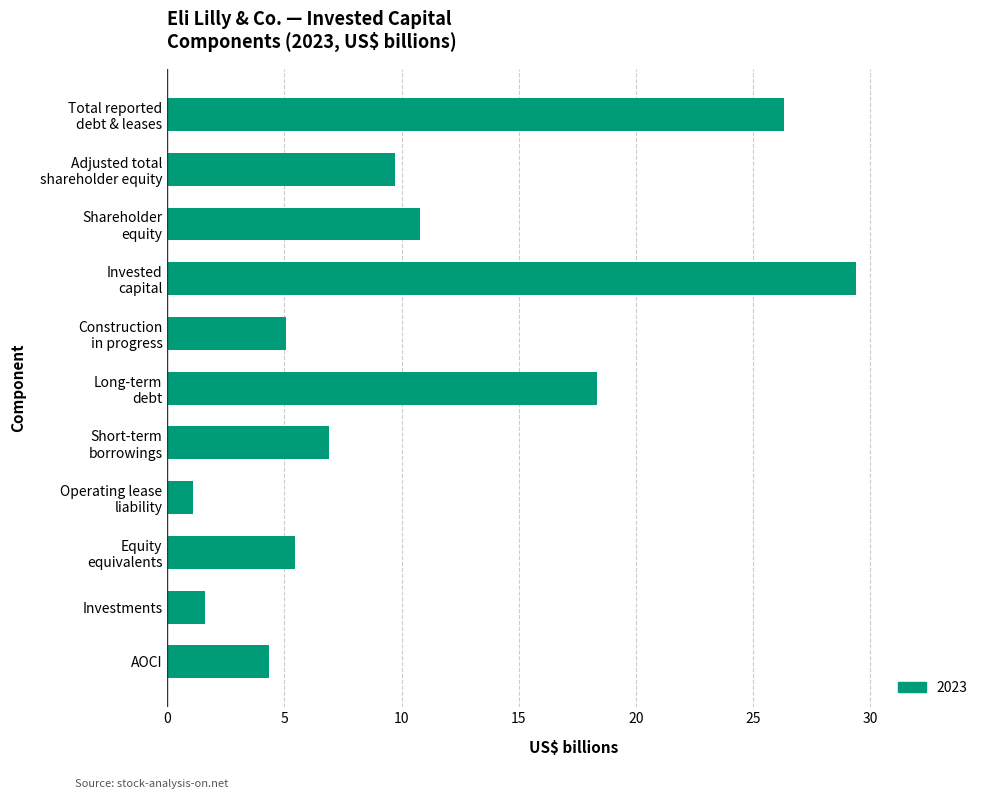

List the labels in order of value, largest first.

Invested
capital, Total reported
debt & leases, Long-term
debt, Shareholder
equity, Adjusted total
shareholder equity, Short-term
borrowings, Equity
equivalents, Construction
in progress, AOCI, Investments, Operating lease
liability